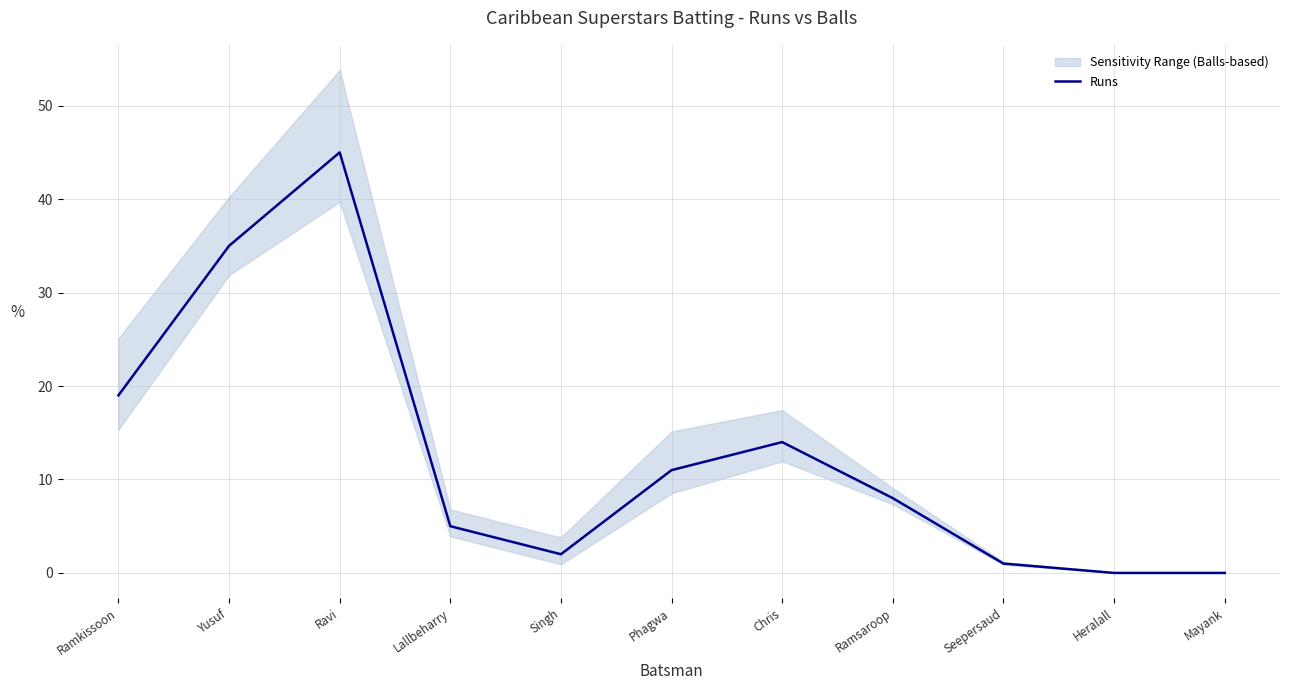

What is the label of the 7th point from the left?

Chris